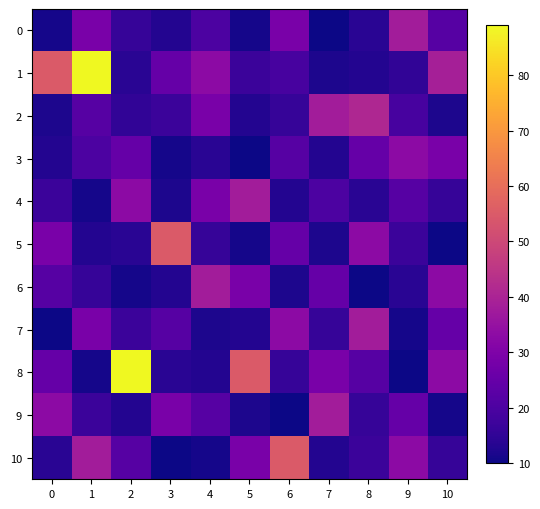

Which series changed the most between 8 and 10?

2